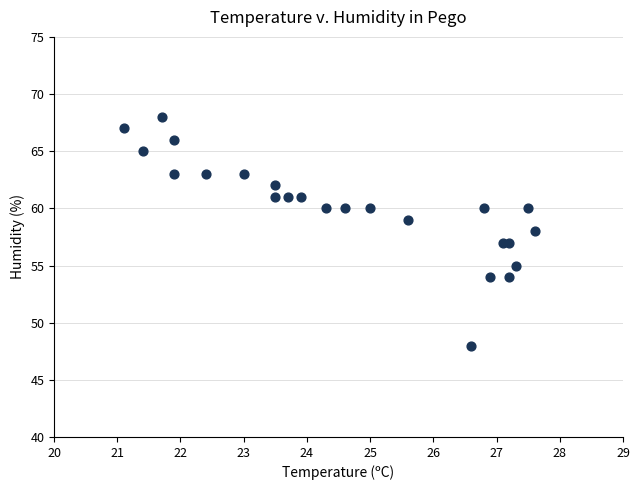

What is the range of Y values (max minus min)?

20